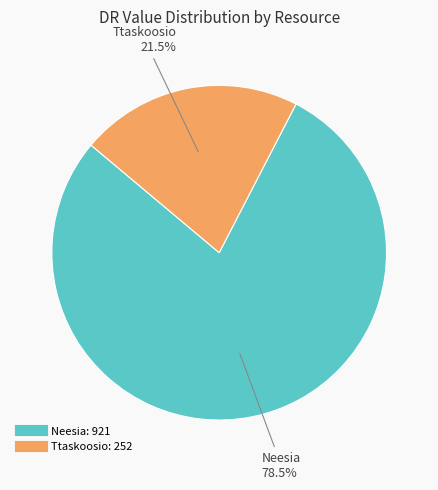

How many slices are in this pie chart?

2